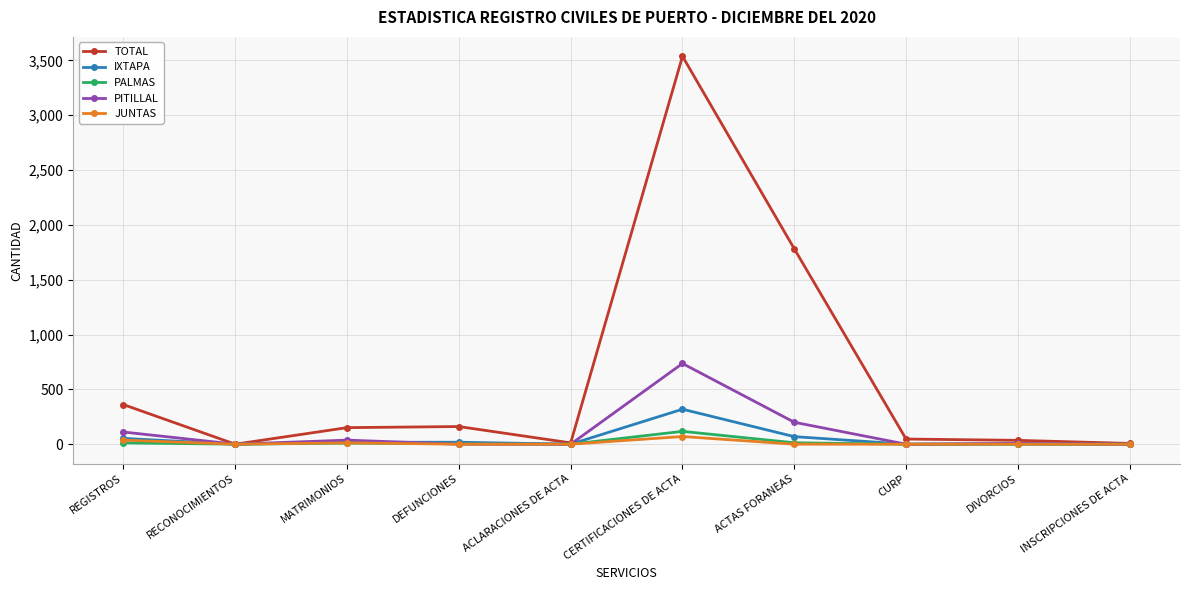

What is the difference between the second highest and minimum values in the TOTAL series?

1782